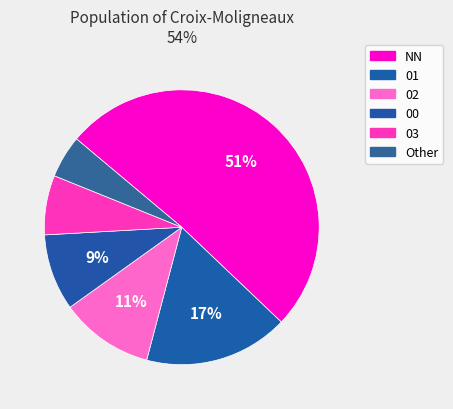

What is the majority slice?

NN